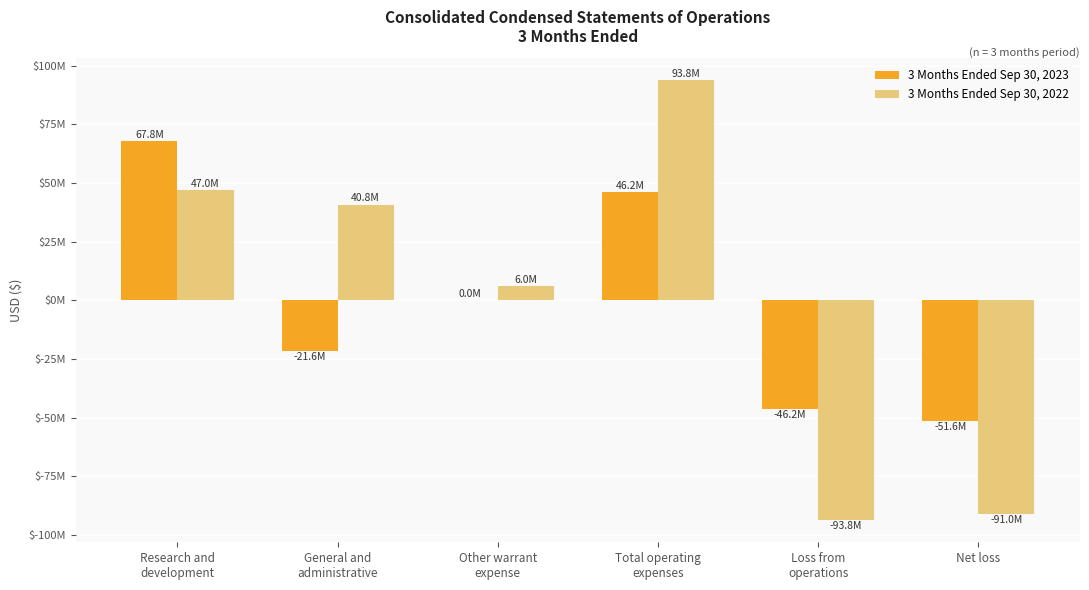

At which category is the sum across all series the highest?

Total operating
expenses